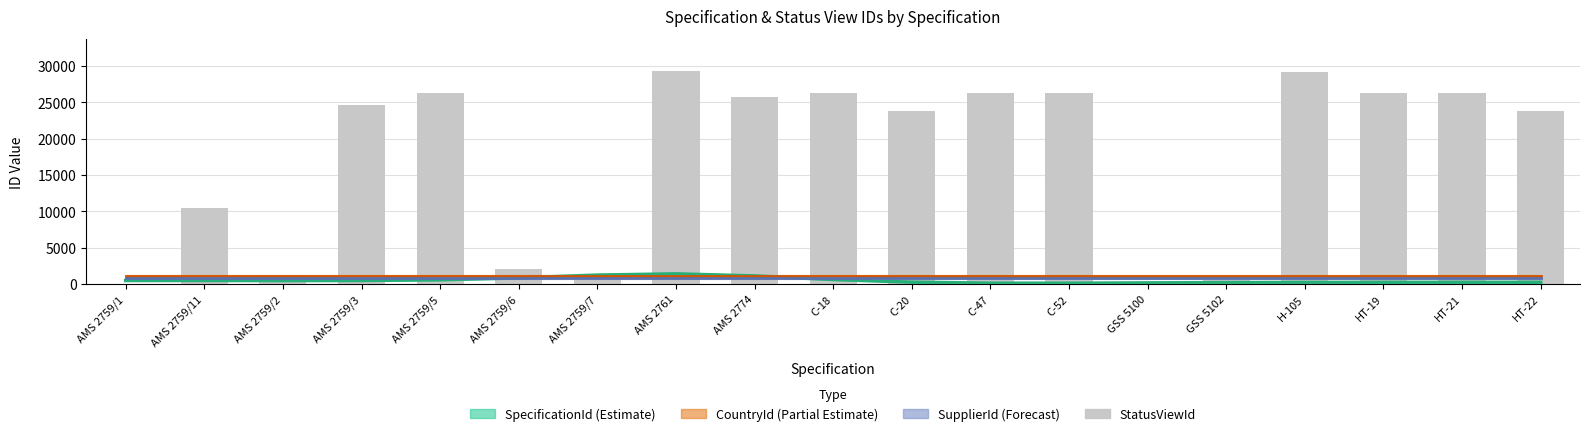

How many categories are shown in the chart?

19